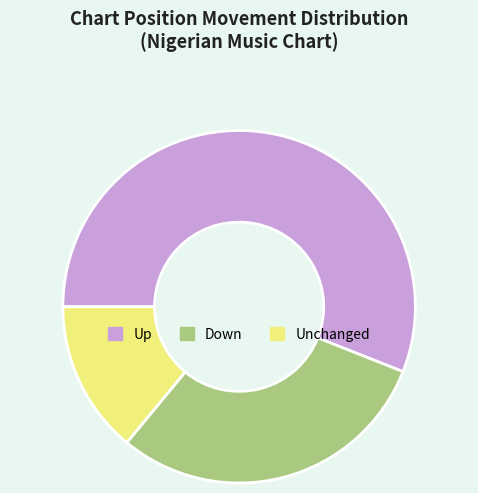

What is the majority slice?

Up